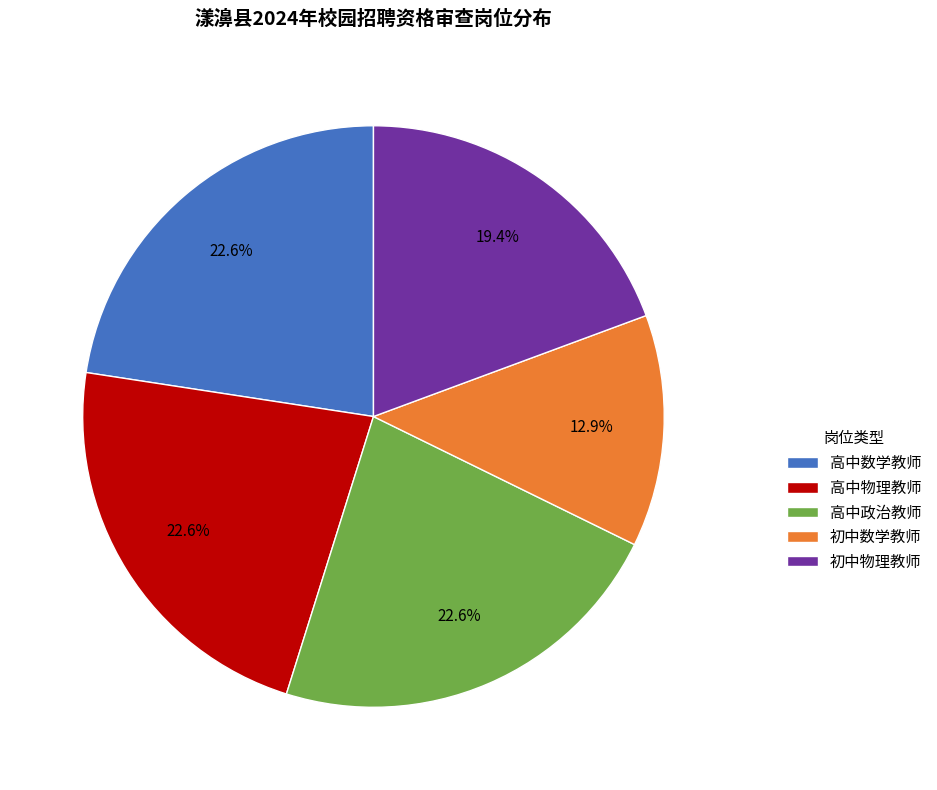

Combined, do 高中物理教师 and 高中数学教师 account for over 50%?

No